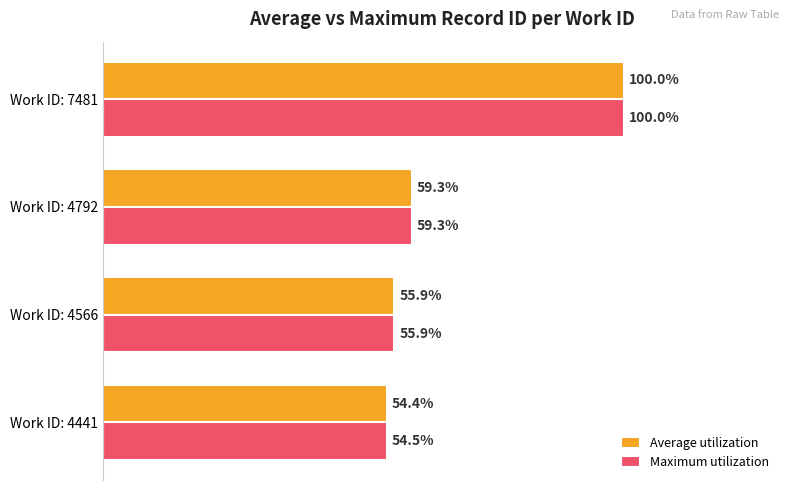

At which category is the sum across all series the highest?

Work ID: 7481